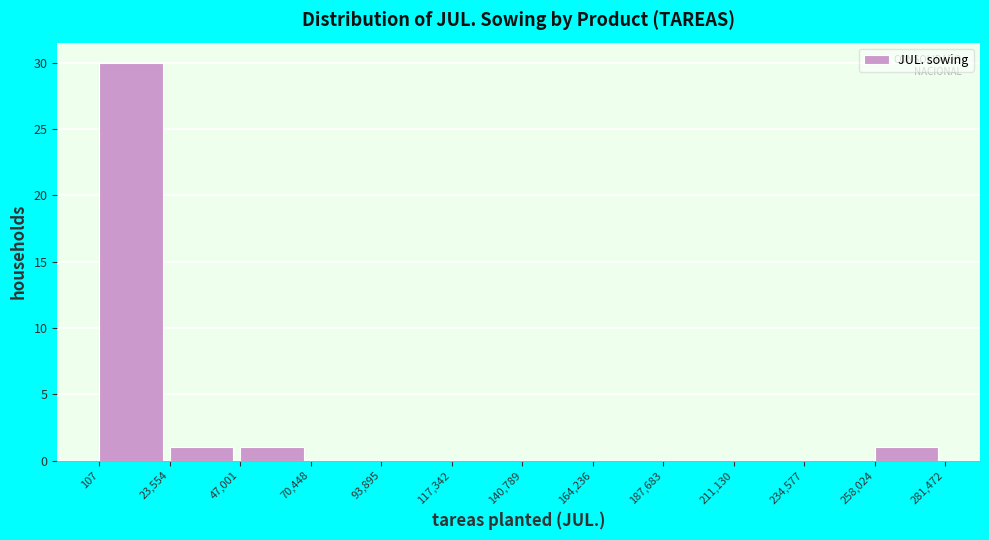

Reading left to right, list every bar in this chart as the range it spans on the x-axis followed by its height. The values are not printed on the chart, so give them approximately, as read against the axis.

107 to 23,554: 30
23,554 to 47,001: 1
47,001 to 70,448: 1
70,448 to 93,895: 0
93,895 to 117,342: 0
117,342 to 140,789: 0
140,789 to 164,236: 0
164,236 to 187,683: 0
187,683 to 211,130: 0
211,130 to 234,577: 0
234,577 to 258,024: 0
258,024 to 281,472: 1